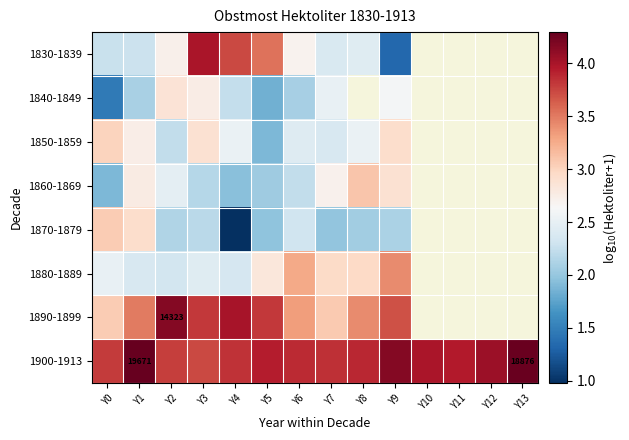

At Y4, list the series in order from smallest to largest.

1870-1879, 1860-1869, 1840-1849, 1880-1889, 1850-1859, 1830-1839, 1900-1913, 1890-1899